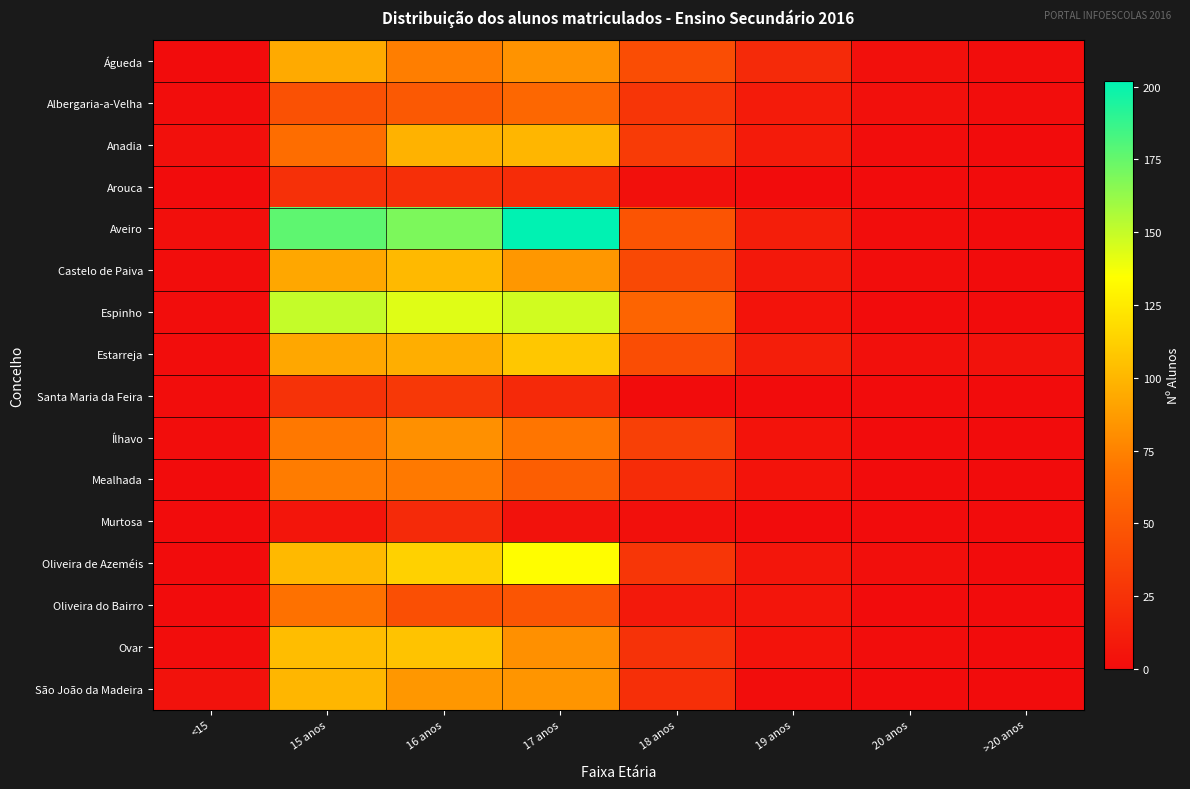

Reading right to left, list all the values displayed in this chart.

Águeda: >20 anos=1	20 anos=3	19 anos=20	18 anos=43	17 anos=83	16 anos=73	15 anos=94	<15=0
Albergaria-a-Velha: >20 anos=1	20 anos=3	19 anos=10	18 anos=27	17 anos=60	16 anos=51	15 anos=45	<15=1
Anadia: >20 anos=0	20 anos=1	19 anos=10	18 anos=31	17 anos=100	16 anos=98	15 anos=64	<15=3
Arouca: >20 anos=0	20 anos=0	19 anos=0	18 anos=3	17 anos=21	16 anos=23	15 anos=24	<15=0
Aveiro: >20 anos=0	20 anos=1	19 anos=12	18 anos=47	17 anos=202	16 anos=169	15 anos=177	<15=2
Castelo de Paiva: >20 anos=0	20 anos=1	19 anos=8	18 anos=40	17 anos=85	16 anos=101	15 anos=93	<15=1
Espinho: >20 anos=0	20 anos=0	19 anos=5	18 anos=58	17 anos=147	16 anos=143	15 anos=150	<15=1
Estarreja: >20 anos=4	20 anos=3	19 anos=12	18 anos=43	17 anos=108	16 anos=96	15 anos=93	<15=1
Santa Maria da Feira: >20 anos=0	20 anos=0	19 anos=0	18 anos=0	17 anos=19	16 anos=29	15 anos=25	<15=1
Ílhavo: >20 anos=0	20 anos=0	19 anos=5	18 anos=34	17 anos=69	16 anos=82	15 anos=70	<15=1
Mealhada: >20 anos=0	20 anos=0	19 anos=5	18 anos=21	17 anos=54	16 anos=71	15 anos=72	<15=0
Murtosa: >20 anos=0	20 anos=0	19 anos=0	18 anos=3	17 anos=4	16 anos=20	15 anos=6	<15=0
Oliveira de Azeméis: >20 anos=0	20 anos=2	19 anos=7	18 anos=28	17 anos=134	16 anos=113	15 anos=101	<15=0
Oliveira do Bairro: >20 anos=0	20 anos=0	19 anos=6	18 anos=9	17 anos=48	16 anos=44	15 anos=67	<15=0
Ovar: >20 anos=0	20 anos=1	19 anos=5	18 anos=25	17 anos=82	16 anos=106	15 anos=103	<15=1
São João da Madeira: >20 anos=0	20 anos=0	19 anos=1	18 anos=23	17 anos=84	16 anos=85	15 anos=100	<15=4